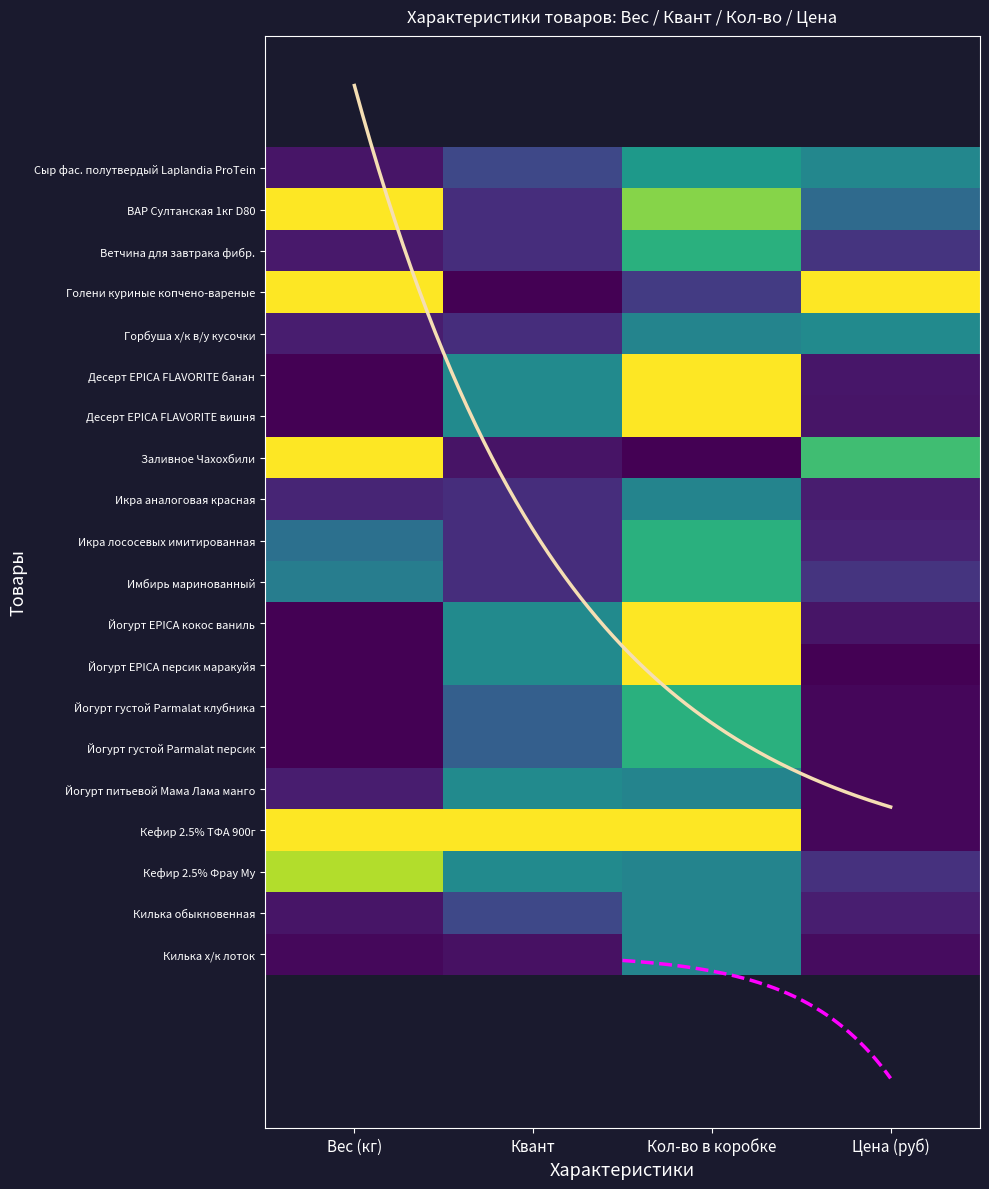

How many series are shown in this chart?

20